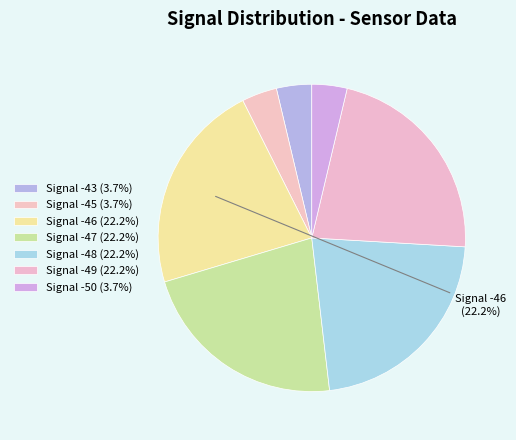

How many segments does this pie chart have?

7